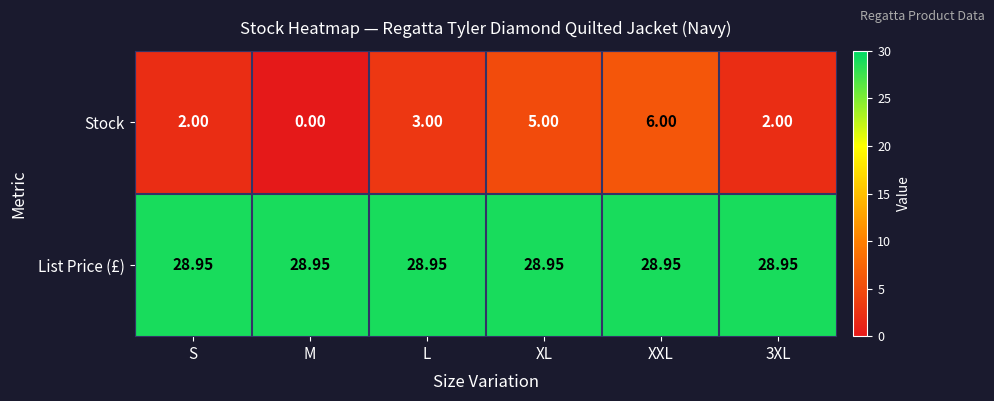

Which series changed the most between S and XXL?

Stock